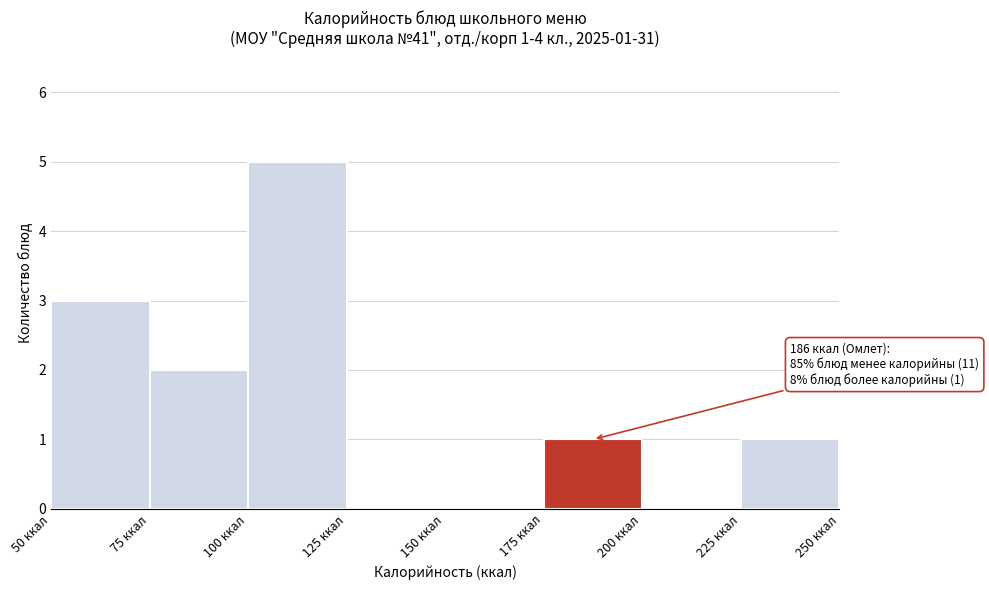

Which range on the x-axis has the tallest bar?

100 to 125